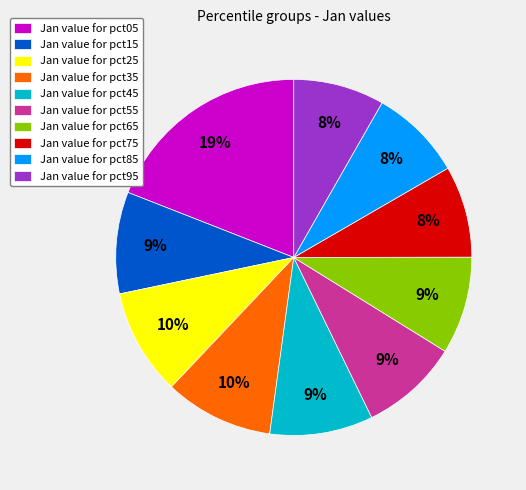

To the nearest percent, what is the combined percentage of Jan value for pct95 and Jan value for pct65?

17%